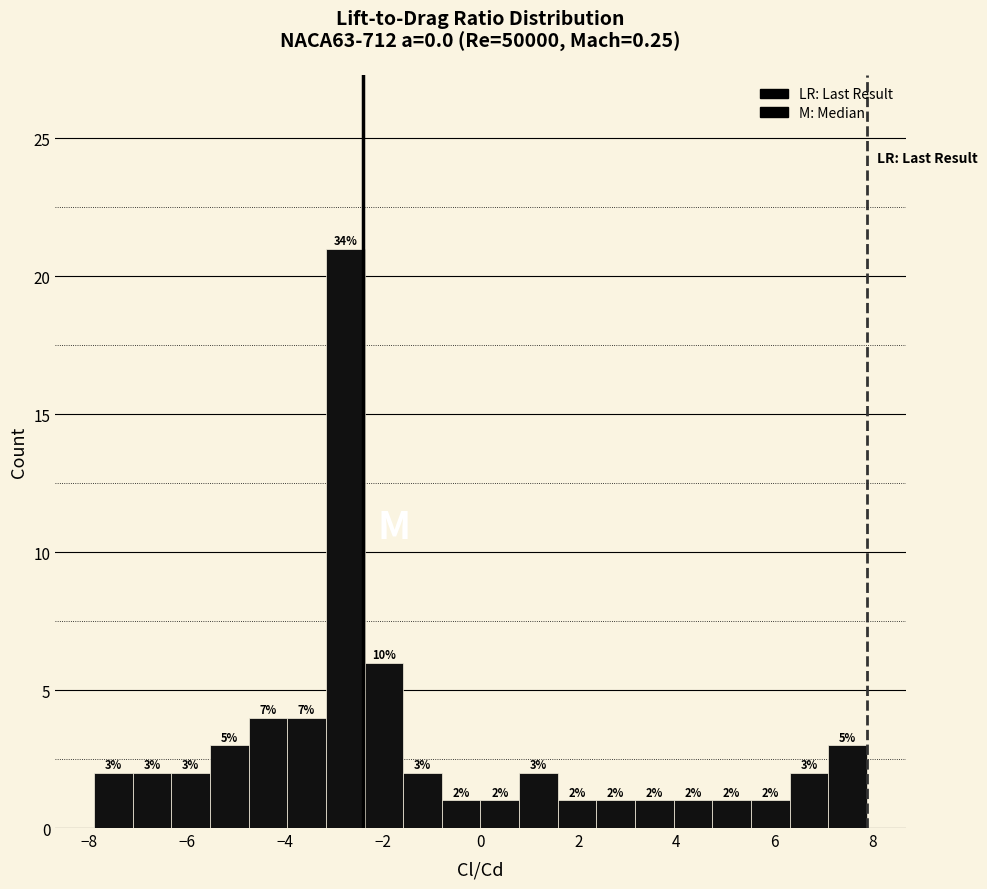

Around what value on the x-axis is the tallest bar? Give the approximate position of its centre, as read against the axis.

-2.8